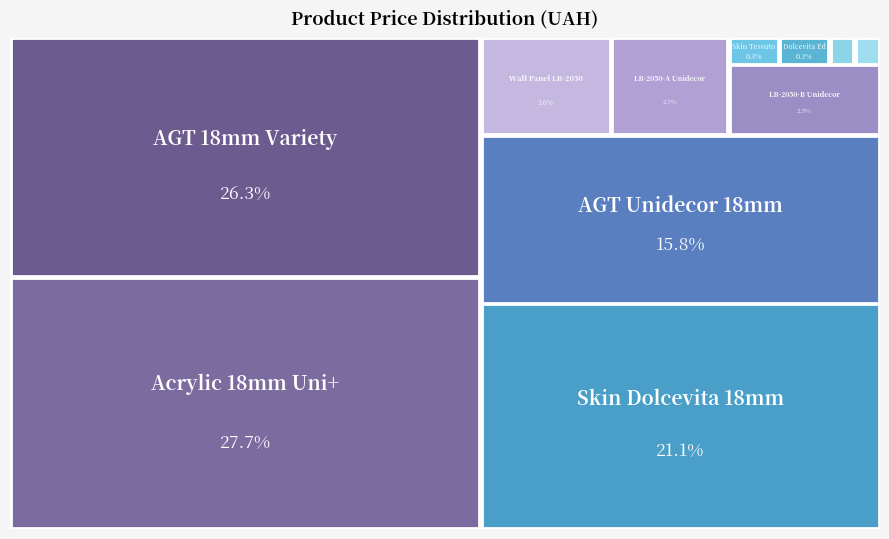

Reading left to right, what are all the values shown in this chart?

Панель AGT AGT 18 мм. Верайті=9290.5	Панель акрилова Acrylic 18 мм. Уні плюс=9775.5	AGT panel 18 mm. Unidecor=5560.3	Skin Tessuto edge (111.82)=111.8	Edge Skin Dolcevita (111.82)=111.8	Skin Tessuto edge (55.91)=55.9	Edge Skin Dolcevita (55.91)=55.9	Skin panel 18 mm. Dolcevita=7444.6	LB-2050-В Унідекор=878.0	LB-2050-А Унідекор=944.2	Стінові панелі LB-2050 Унідекор=1048.4